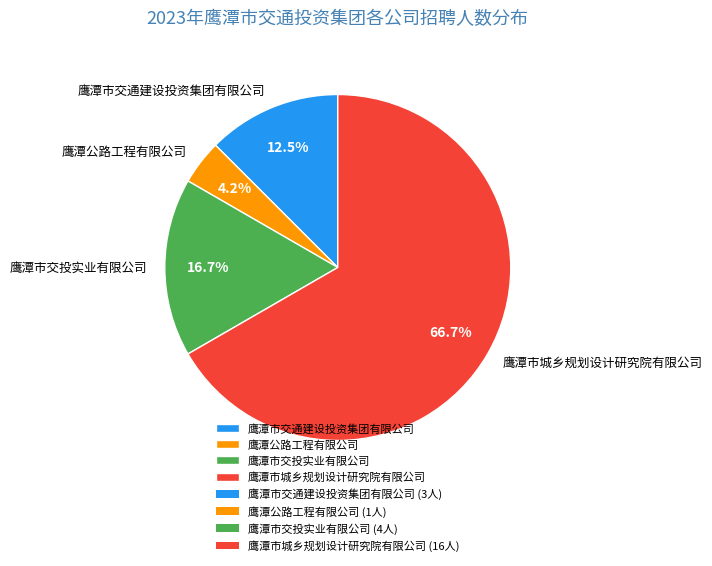

Does 鹰潭公路工程有限公司 represent more than half of the total?

No